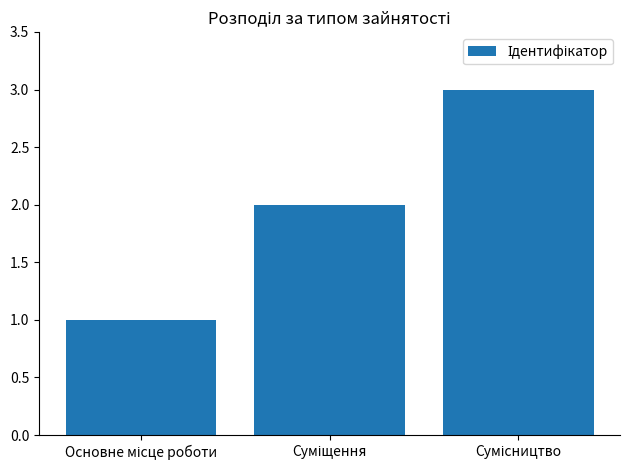

What is the sum of all values?

6